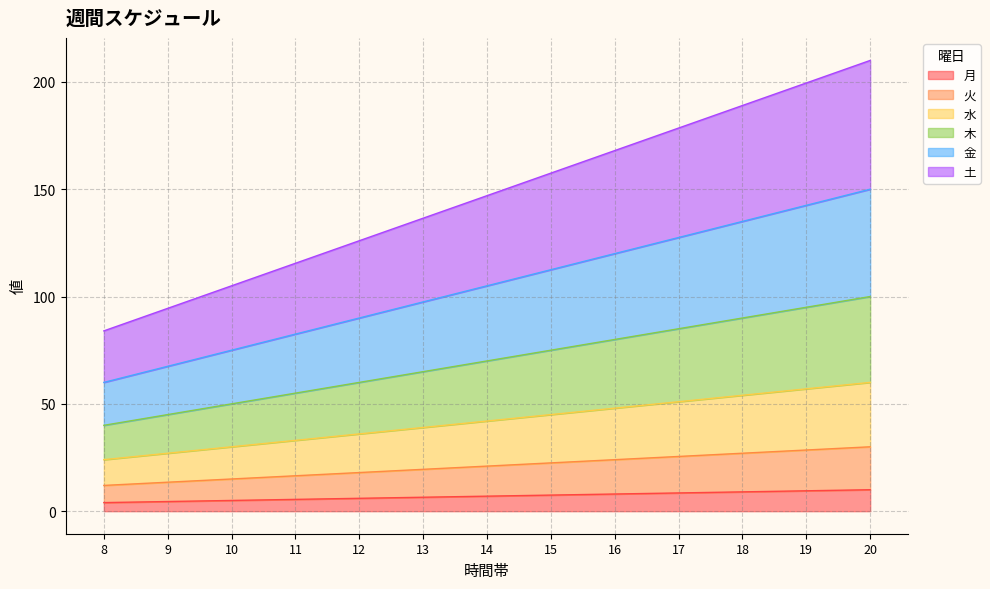

At which label is 水 closest to 42?

14